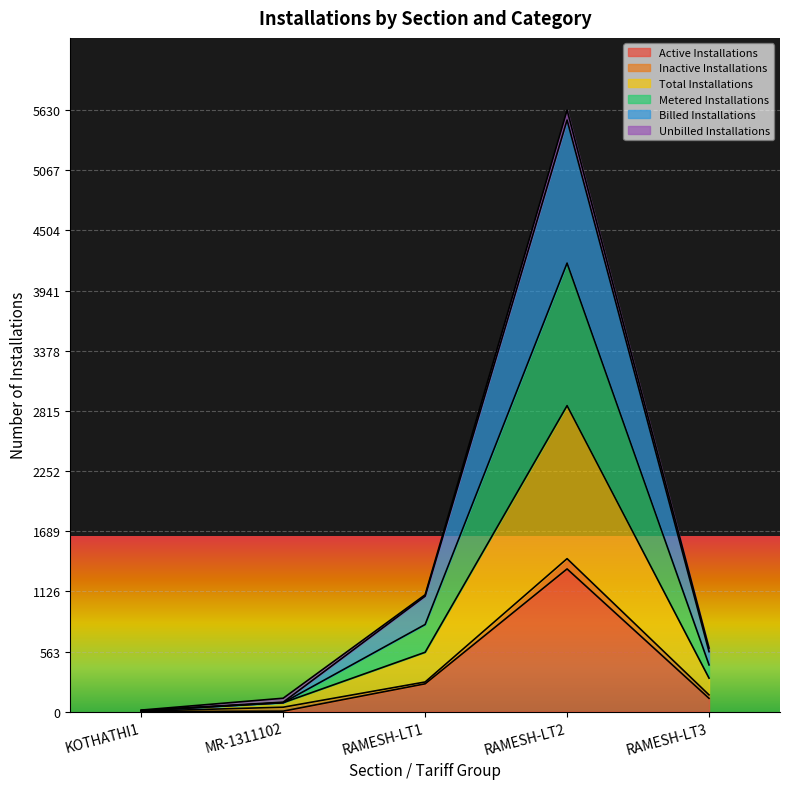

The value of Total Installations at RAMESH-LT1 is 465. True or false?

False